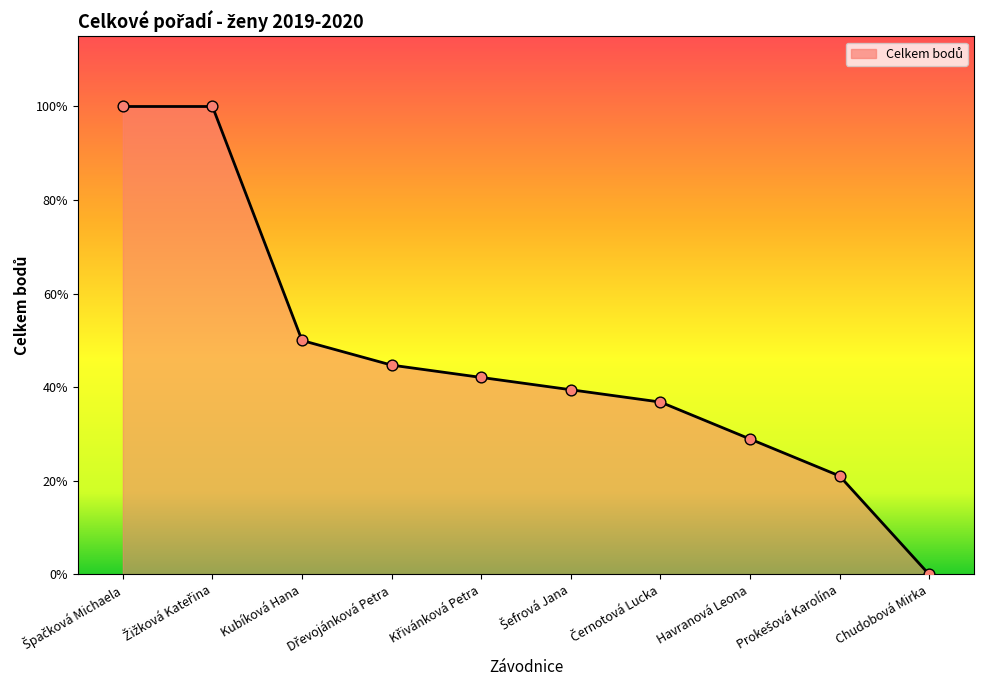

Which has a higher value, Dřevojánková Petra or Chudobová Mirka?

Dřevojánková Petra